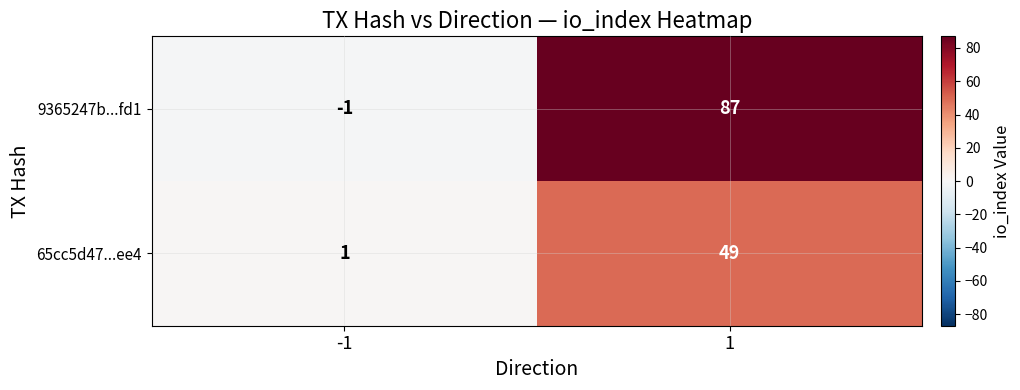

Reading right to left, what are all the values shown in this chart?

9365247b...fd1: 87	-1
65cc5d47...ee4: 49	1